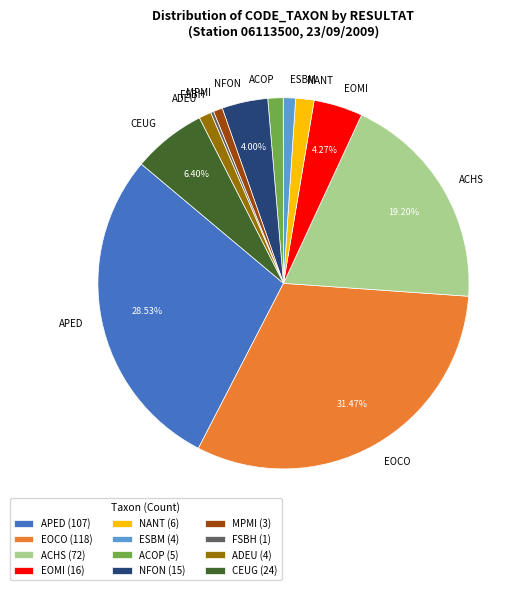

Does any single category account for the majority?

No